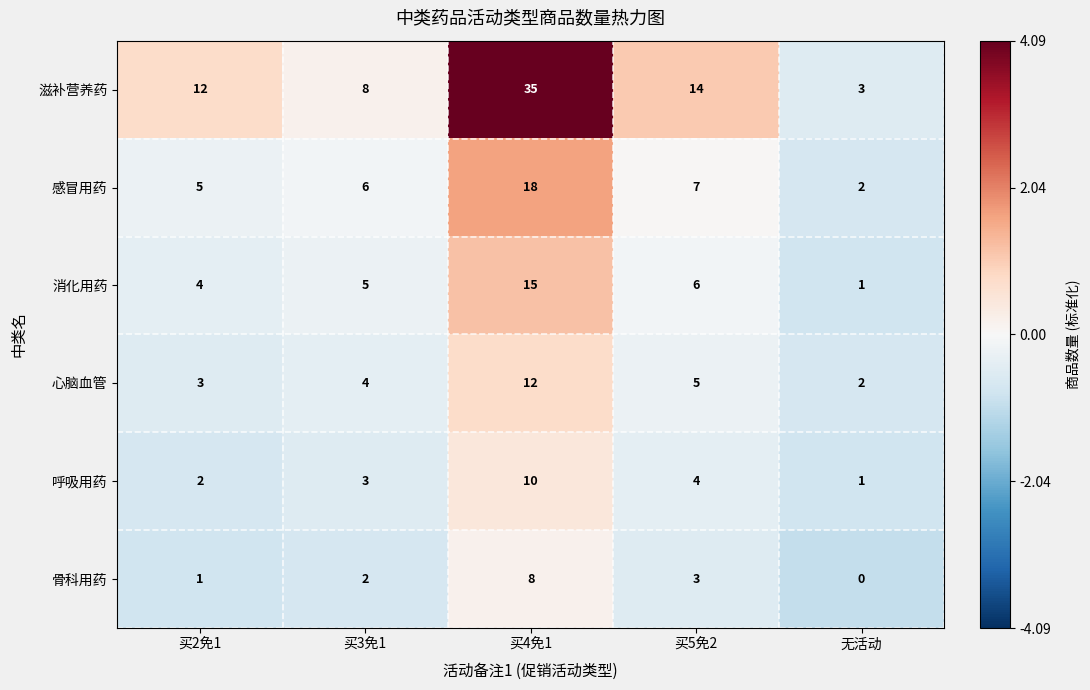

Which category has the lowest value across all series?

无活动